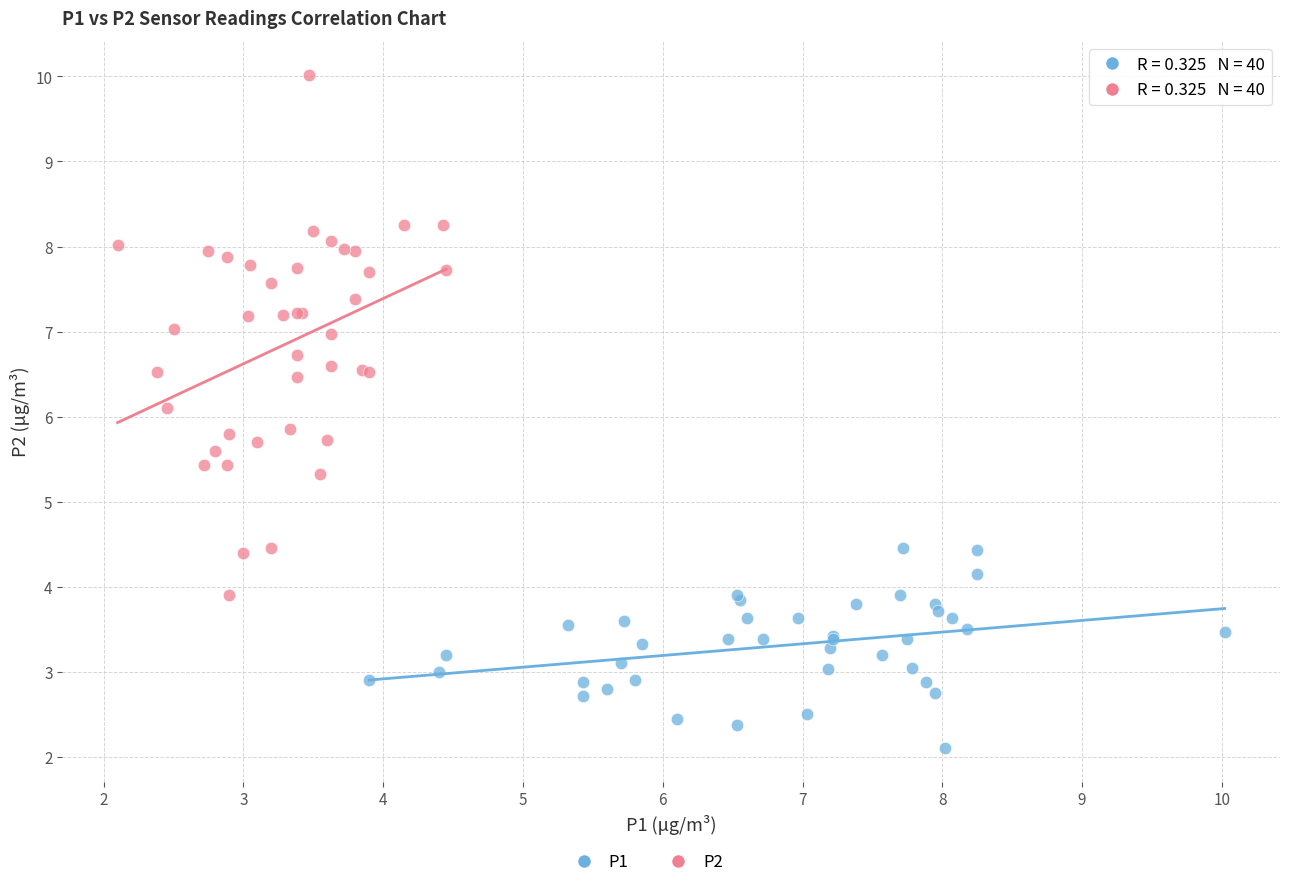

Which series reaches the minimum Y coordinate?

P1